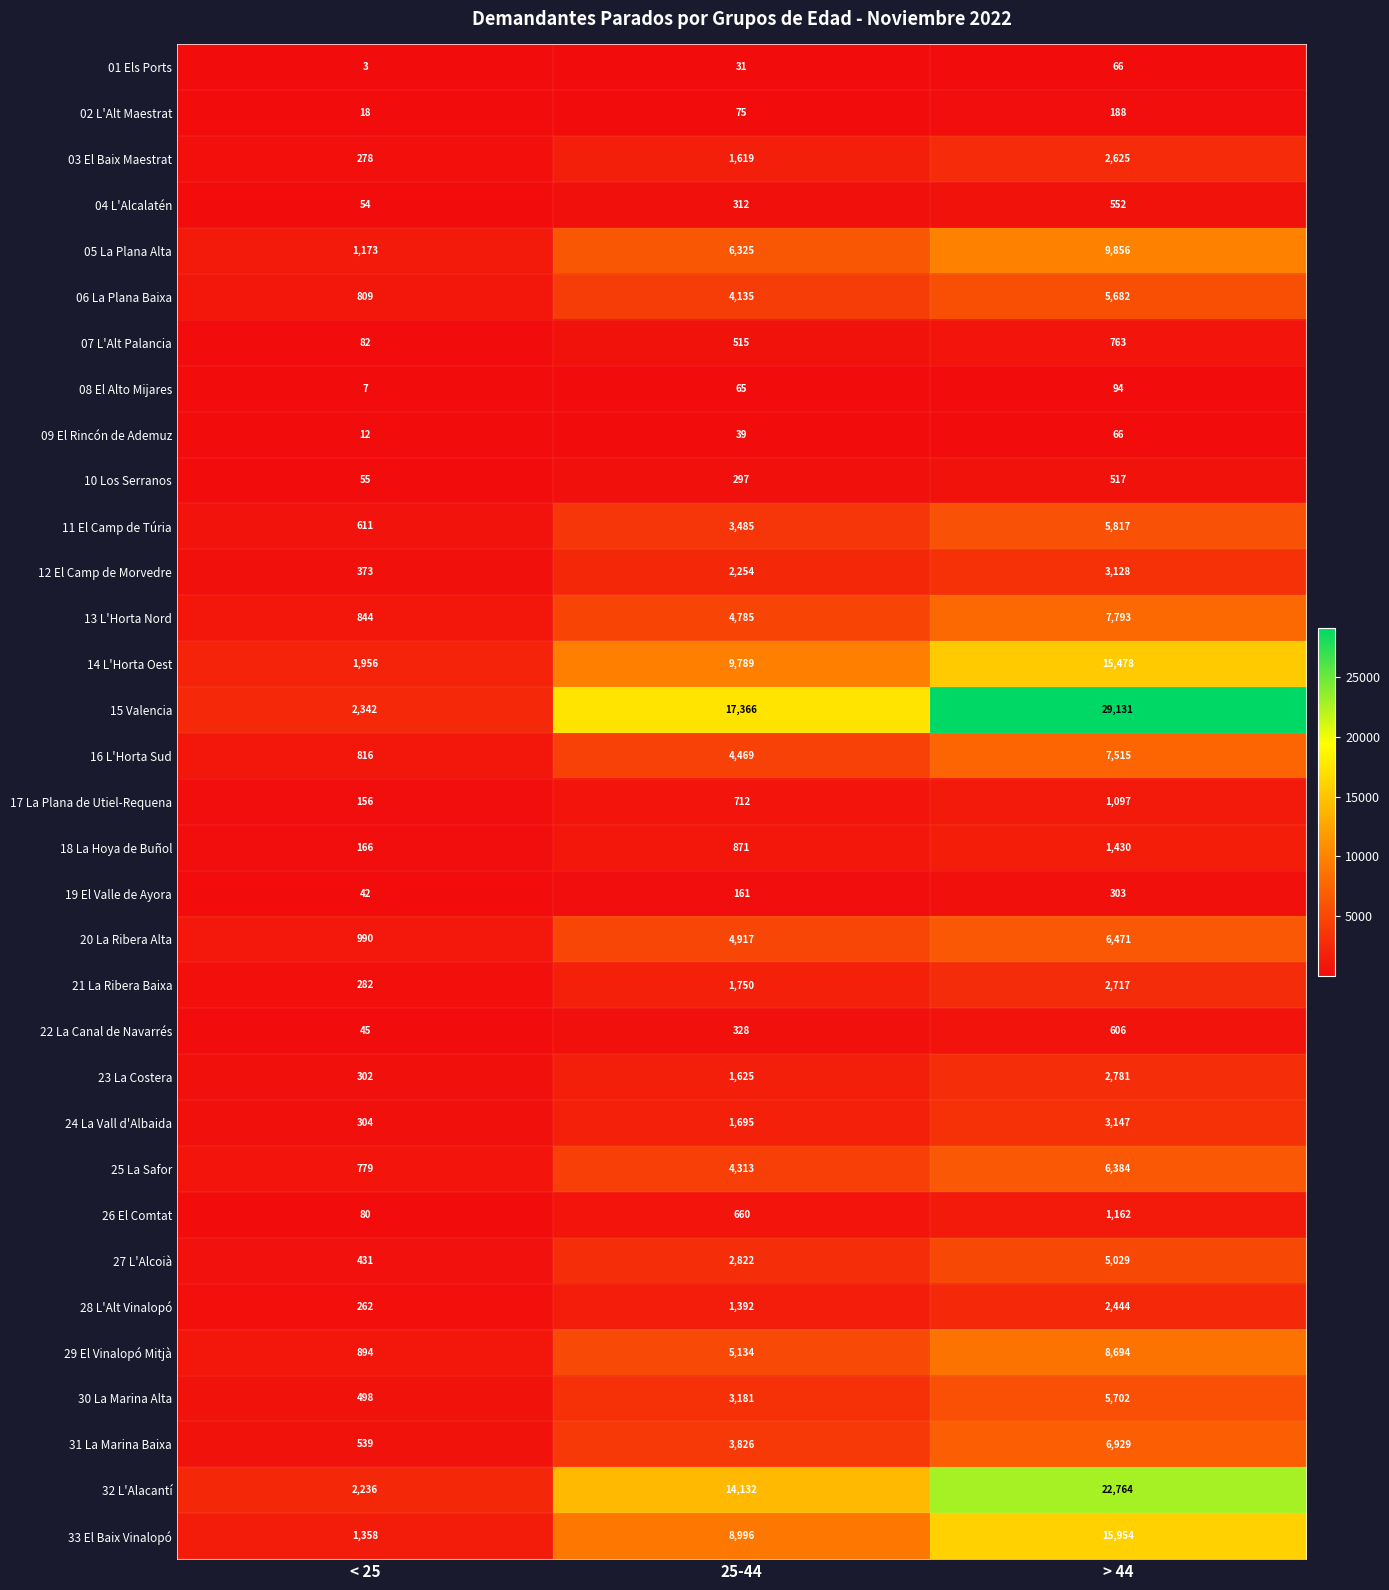

Is it true that 09 El Rincón de Ademuz equals 66 at > 44?

True